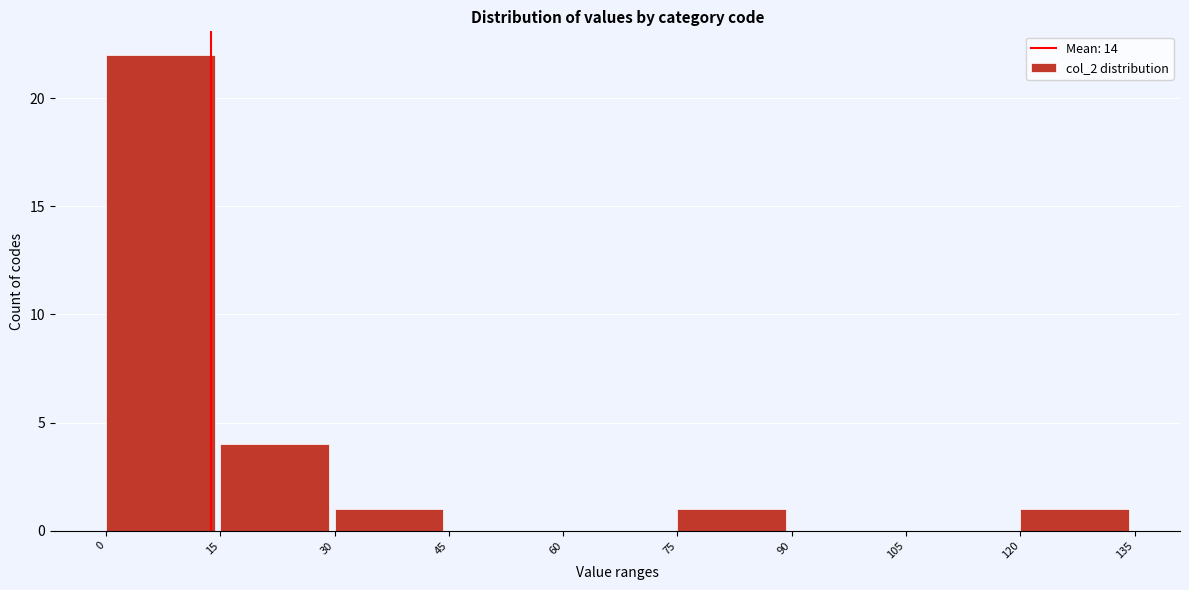

Which range on the x-axis has the tallest bar?

0 to 15